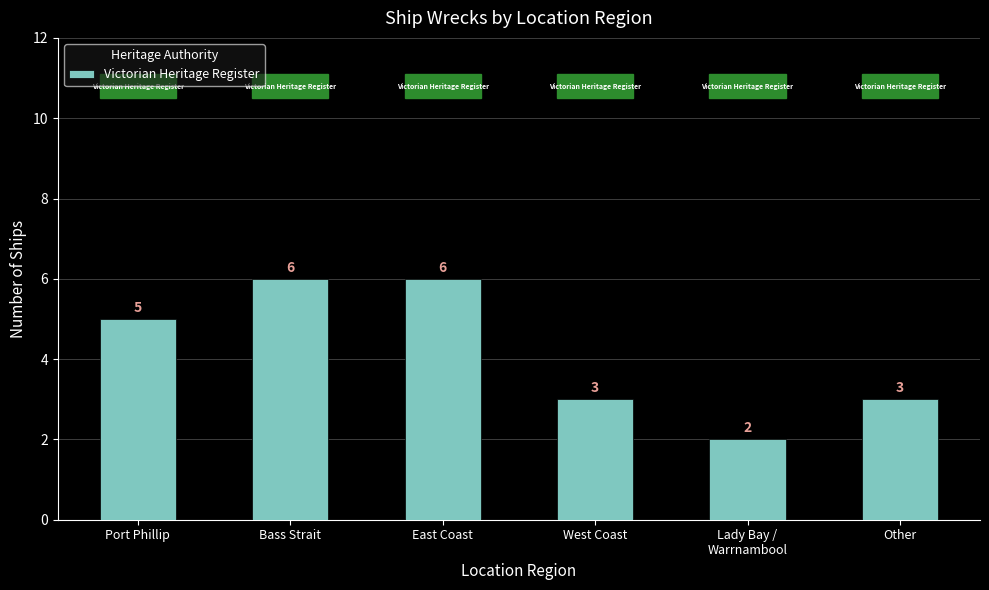

What is the value of the 4th bar from the left?

3